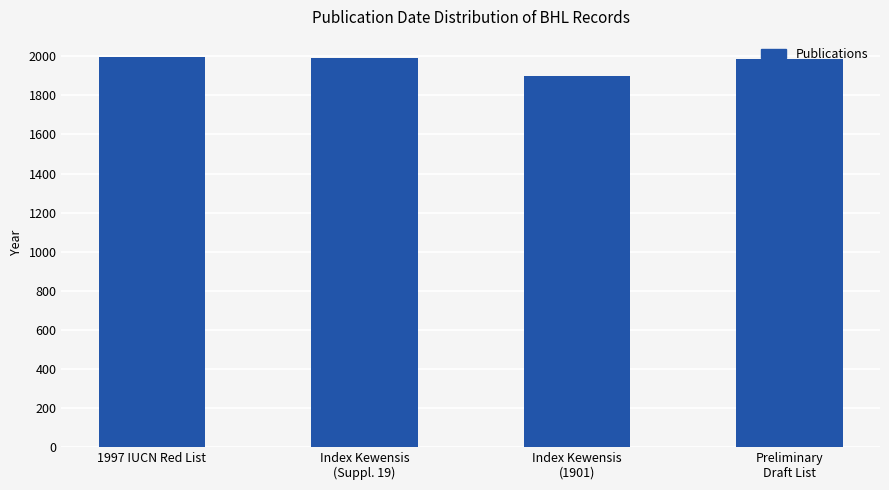

What is the difference between the second highest and minimum values?

90